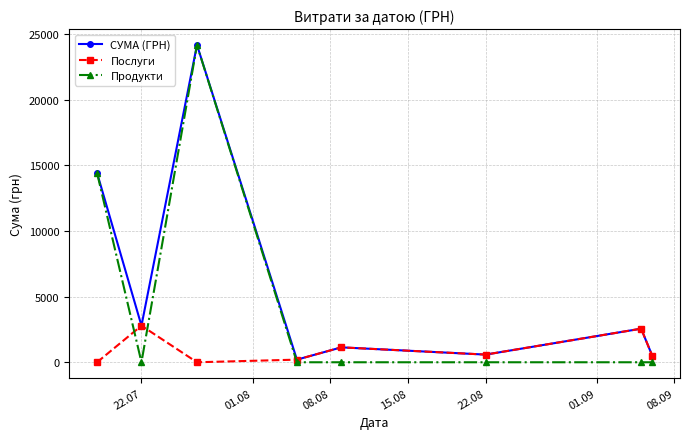

Rank the series by their average value, from highest to lowest.

СУМА (ГРН), Продукти, Послуги